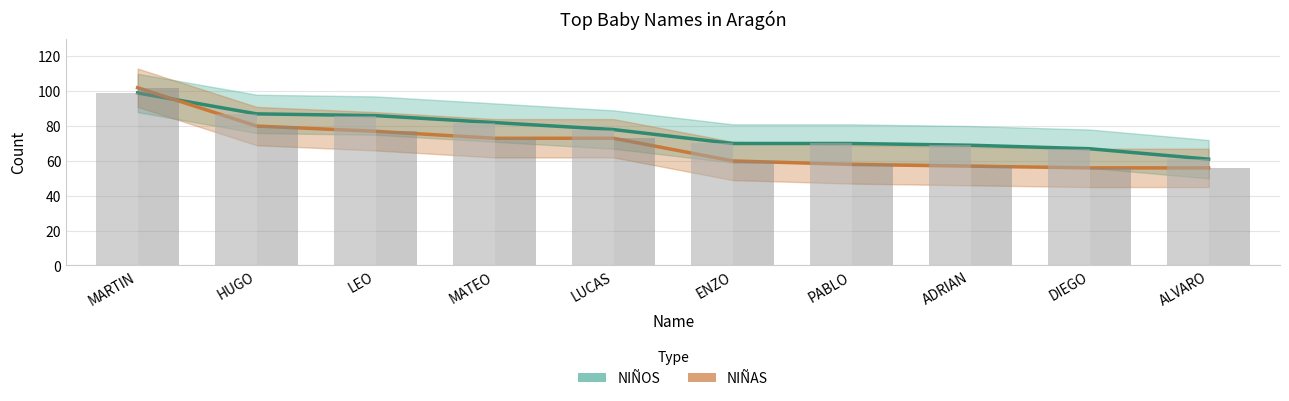

What is the approximate value of NIÑOS at LEO, to the nearest 10?

90